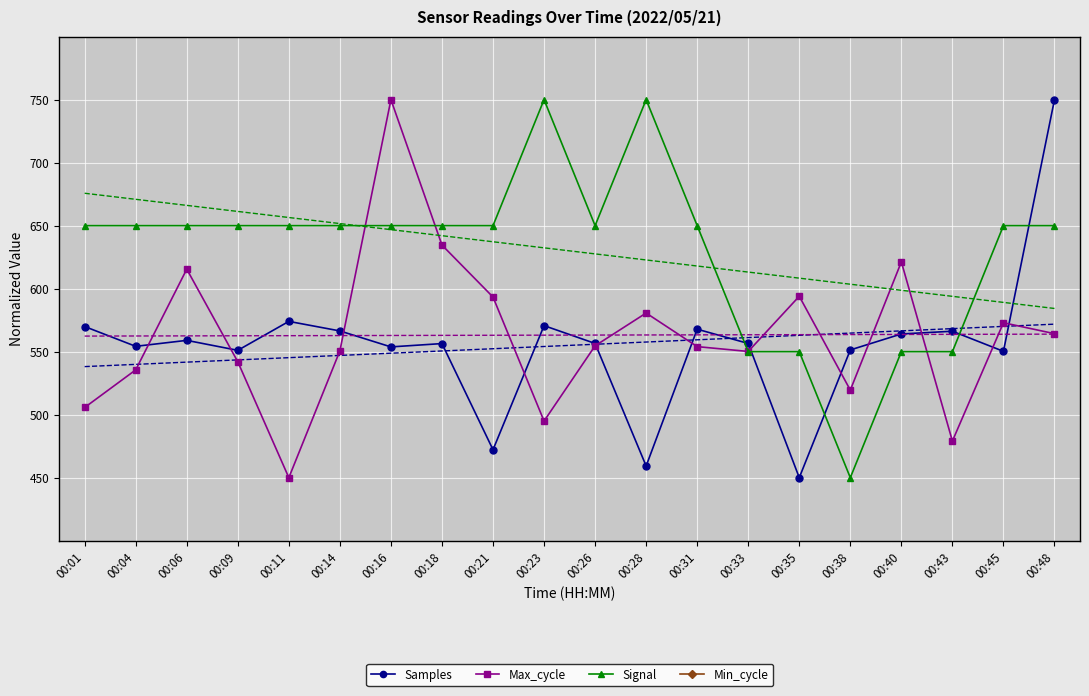

Which series has the widest spread of values?

Samples